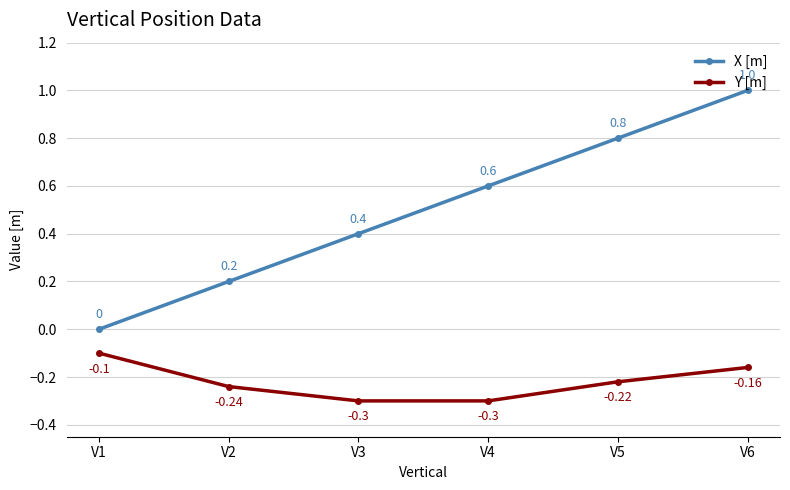

True or false: X [m] and Y [m] cross at least once.

False